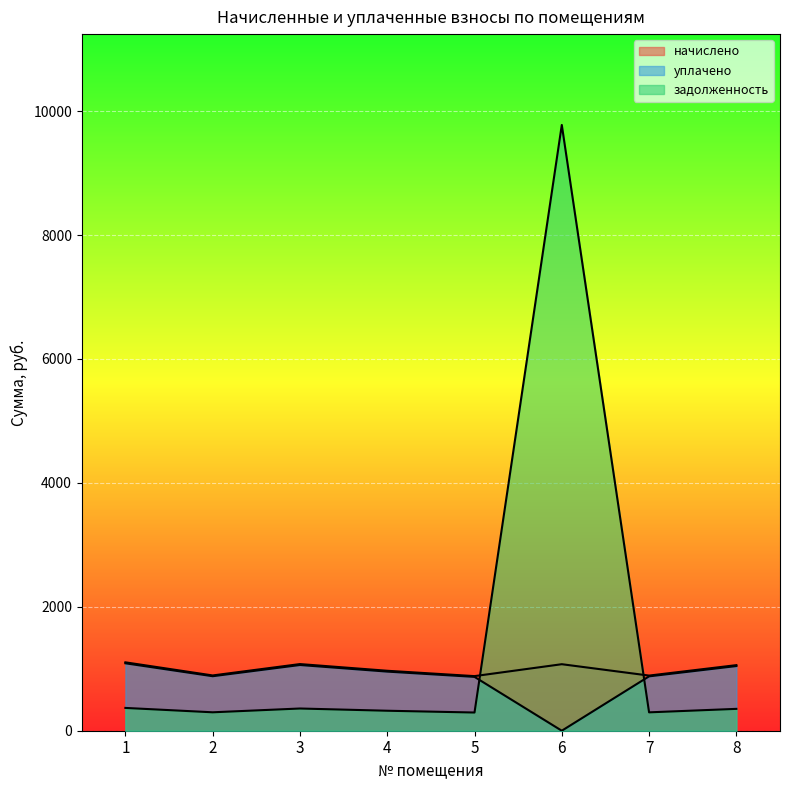

What are all the series names shown in the legend?

начислено, уплачено, задолженность